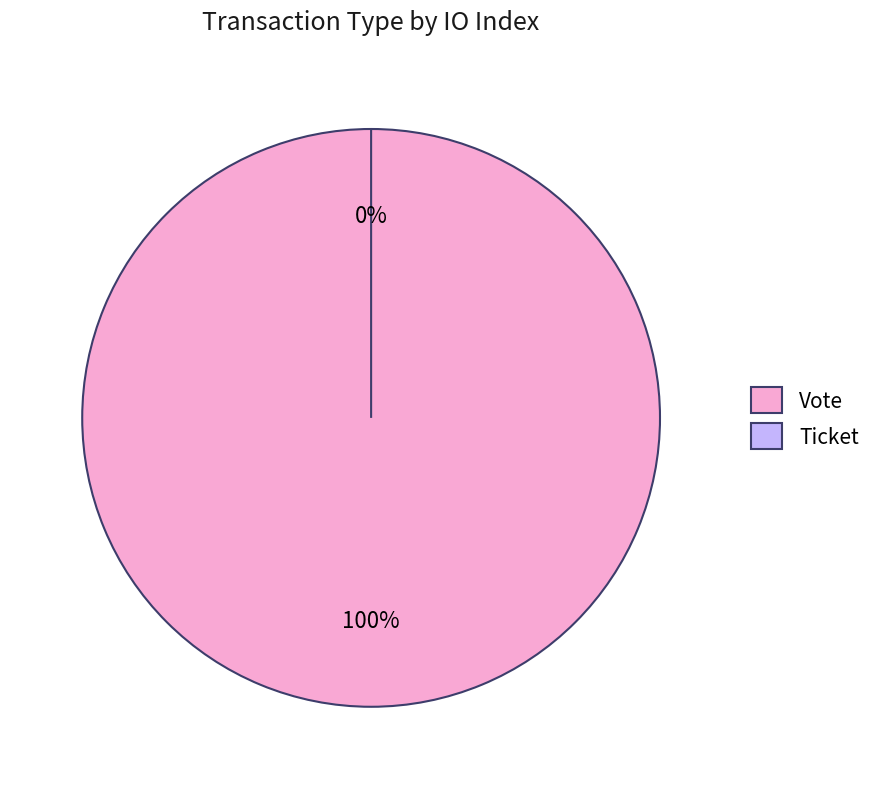

What is the change in value from Vote to Ticket?

-1